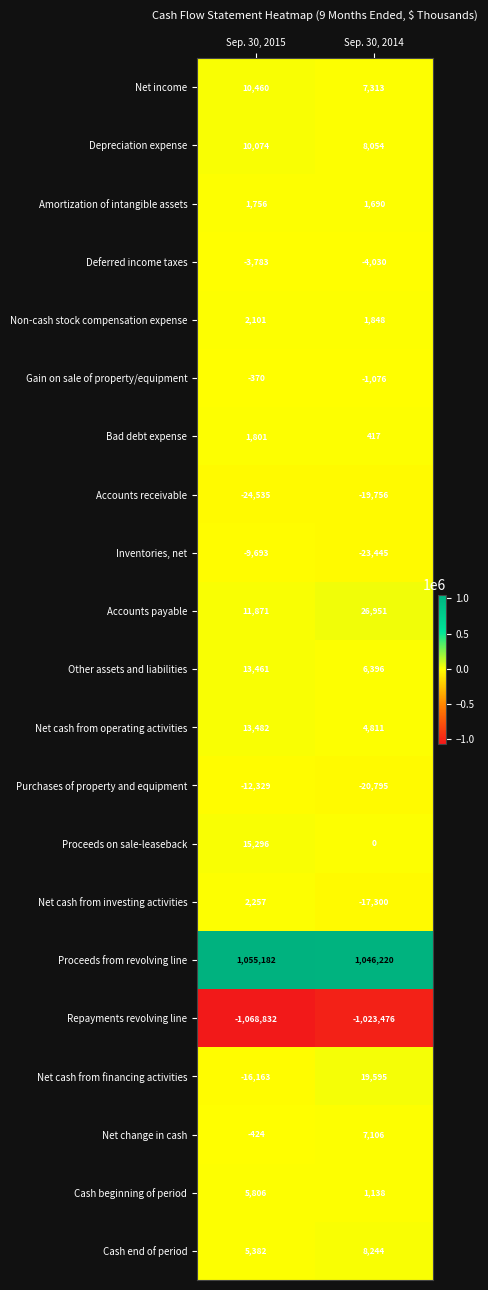

Rank the series at Sep. 30, 2015 from lowest to highest value.

Repayments revolving line, Accounts receivable, Net cash from financing activities, Purchases of property and equipment, Inventories, net, Deferred income taxes, Net change in cash, Gain on sale of property/equipment, Amortization of intangible assets, Bad debt expense, Non-cash stock compensation expense, Net cash from investing activities, Cash end of period, Cash beginning of period, Depreciation expense, Net income, Accounts payable, Other assets and liabilities, Net cash from operating activities, Proceeds on sale-leaseback, Proceeds from revolving line